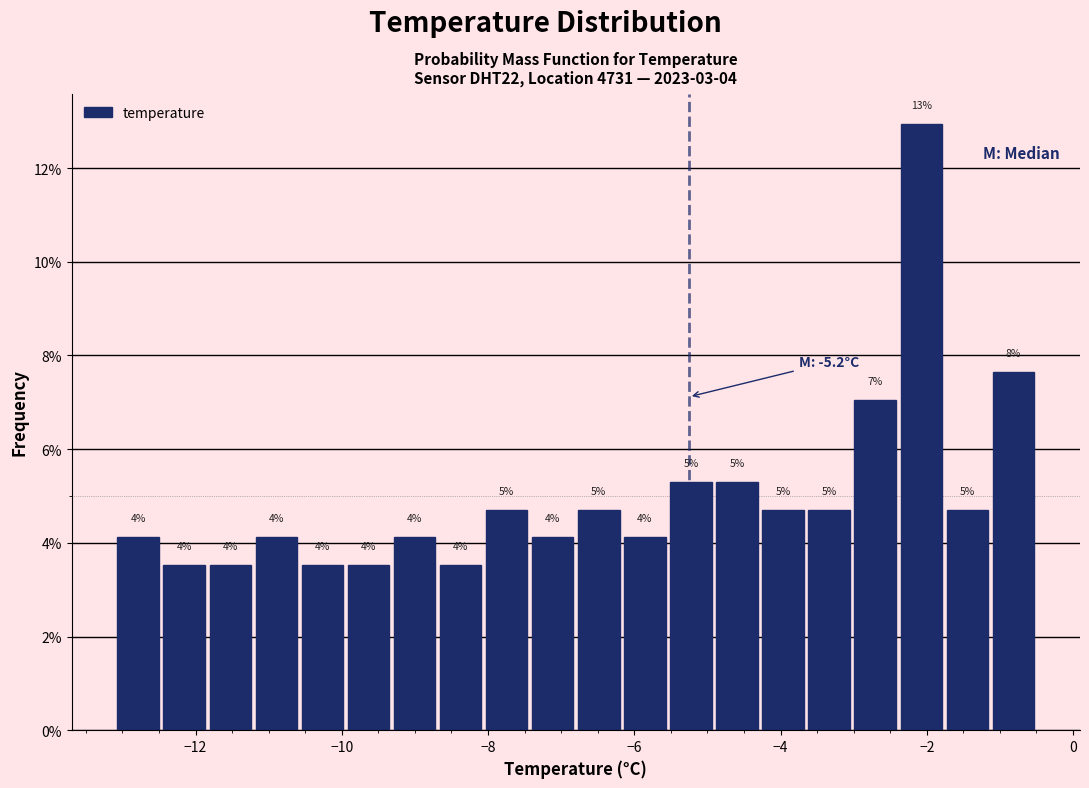

Read against the x-axis, roughly where is the centre of the tallest bar?

-2.0